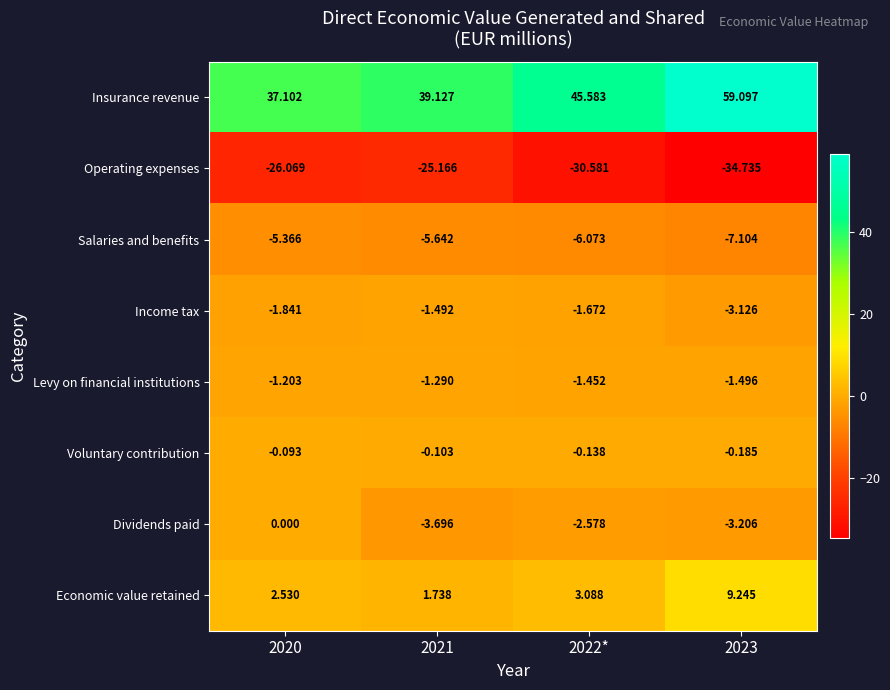

Which series has the widest spread of values?

Insurance revenue